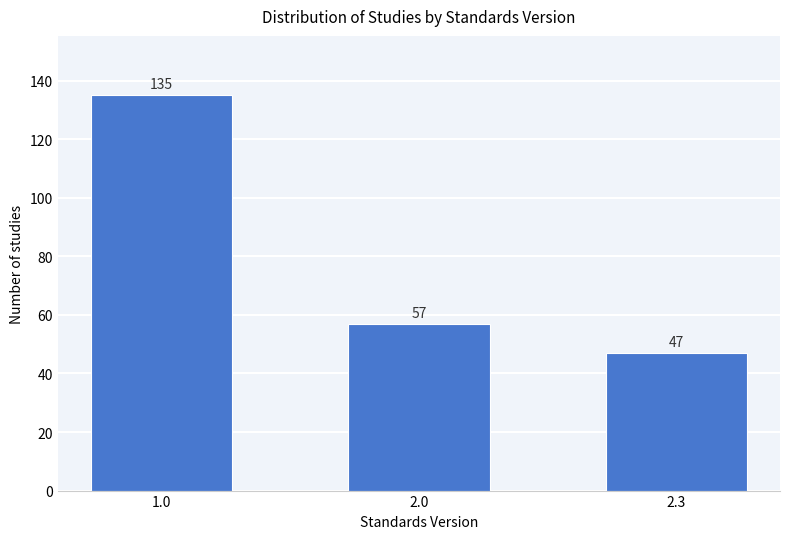

Reading left to right, extract all data points from this chart.

1.0=135	2.0=57	2.3=47